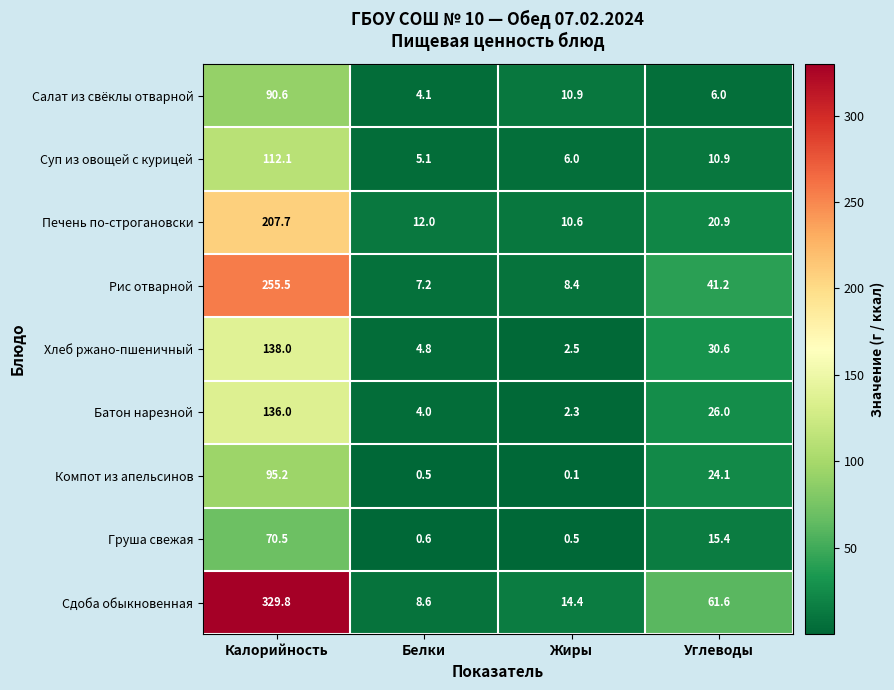

What is the average value of the Суп из овощей с курицей series?

33.5